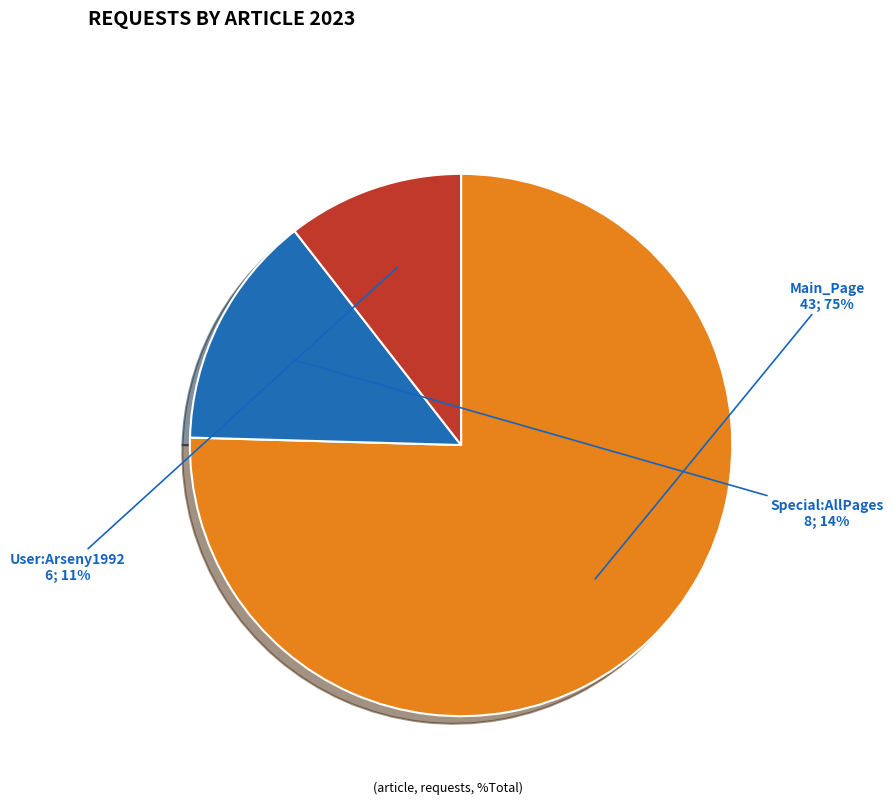

To the nearest percent, what is the average slice percentage?

33%